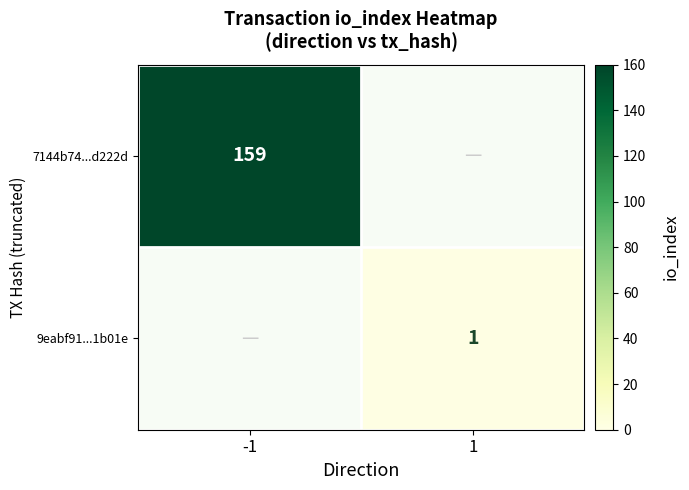

What is the total value across all series at -1?

159